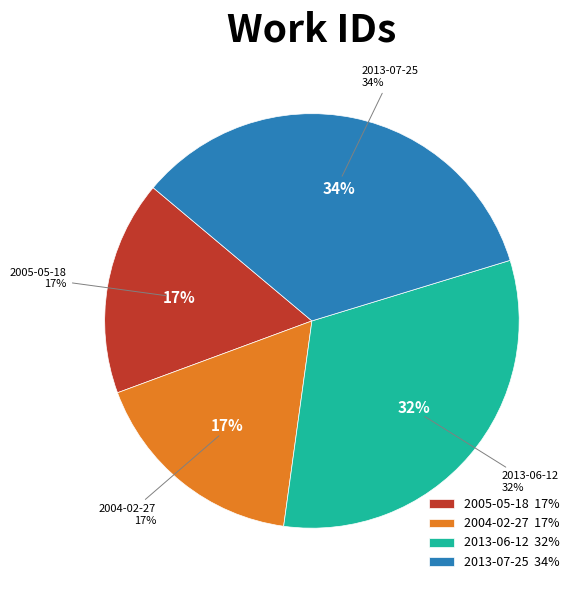

Count the number of slices in the pie.

4